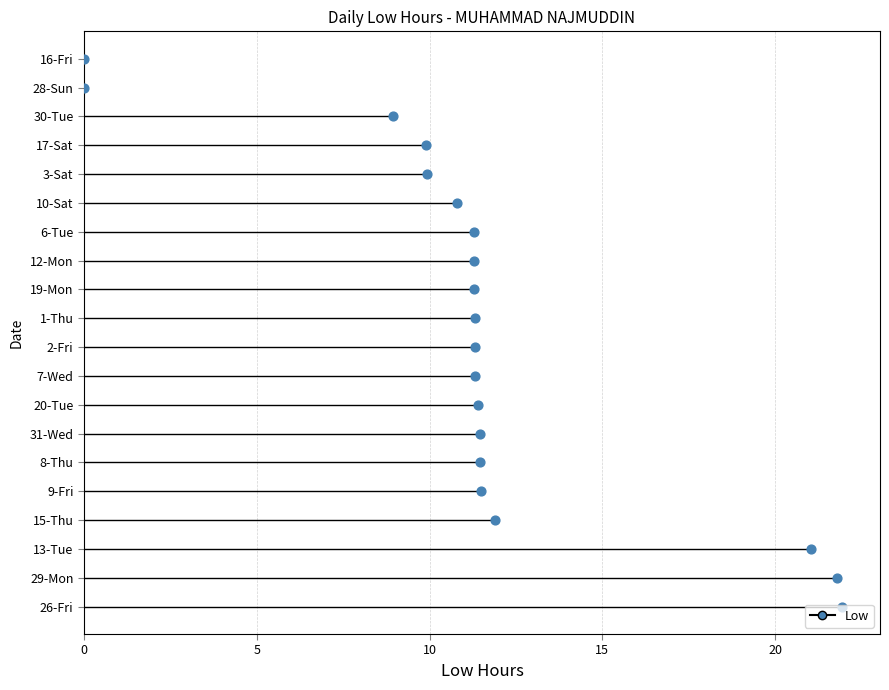

Between 30-Tue and 28-Sun, which is larger?

30-Tue